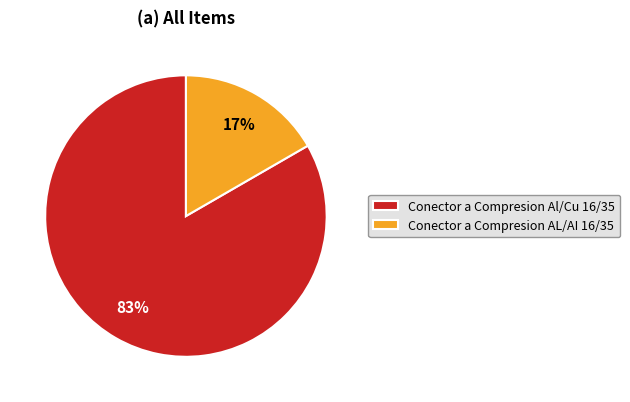

Which category accounts for the majority?

Conector a Compresion Al/Cu 16/35